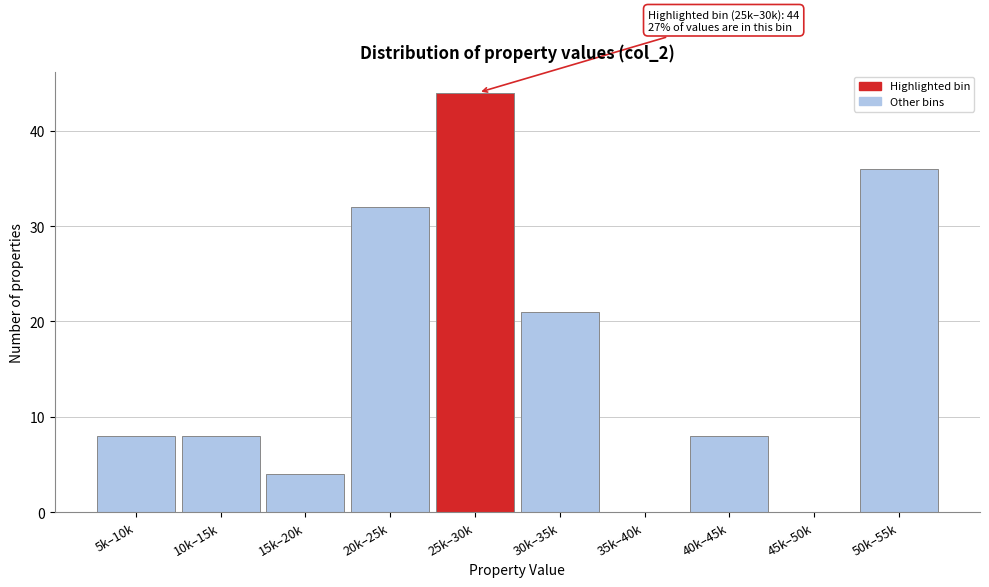

Reading right to left, what are all the values shown in this chart?

50k–55k=36	45k–50k=0	40k–45k=8	35k–40k=0	30k–35k=21	25k–30k=44	20k–25k=32	15k–20k=4	10k–15k=8	5k–10k=8